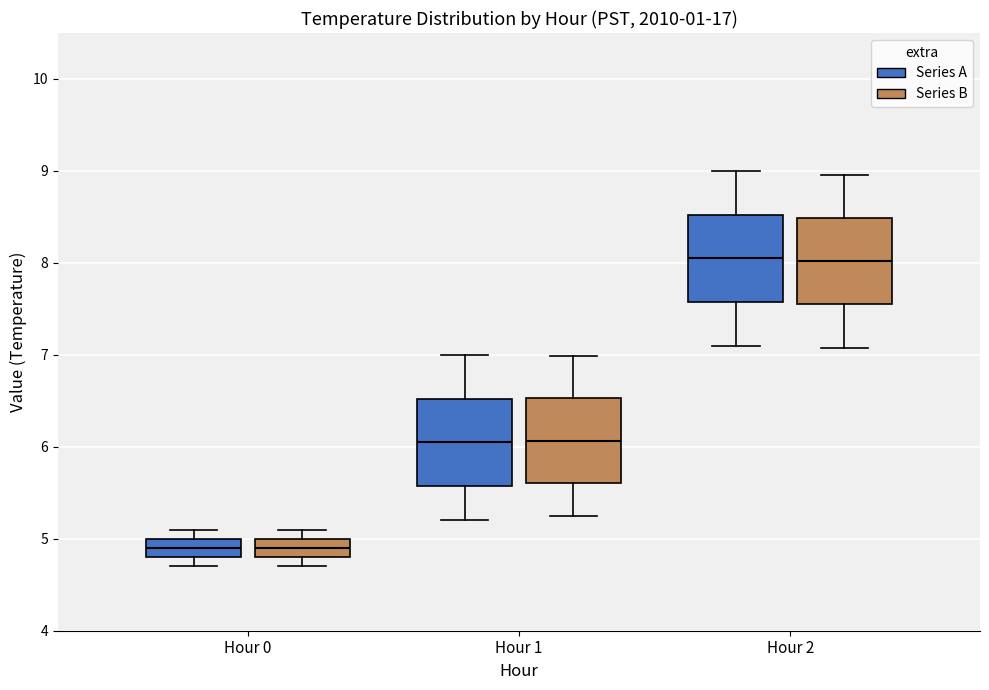

Where is the lower edge of the box for Hour 0 (Series B) on the y-axis? The values are not printed on the chart, so give them approximately, as read against the axis.

4.8